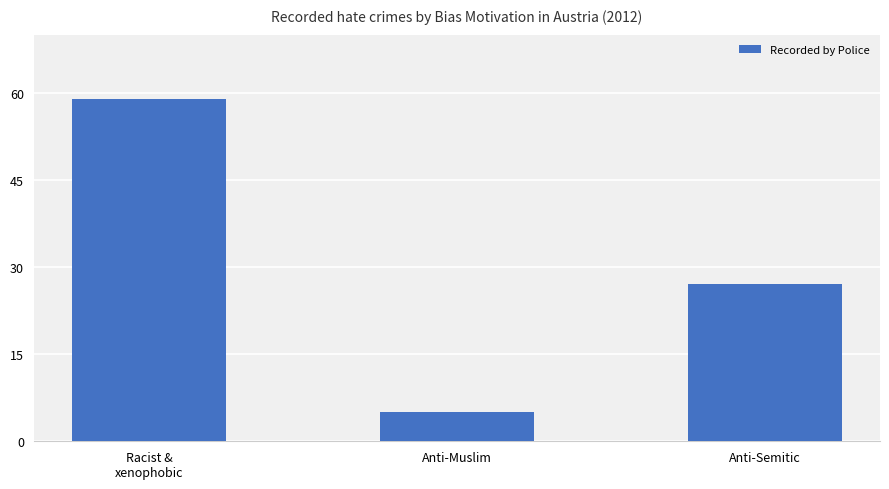

Reading left to right, list all the values displayed in this chart.

59	5	27